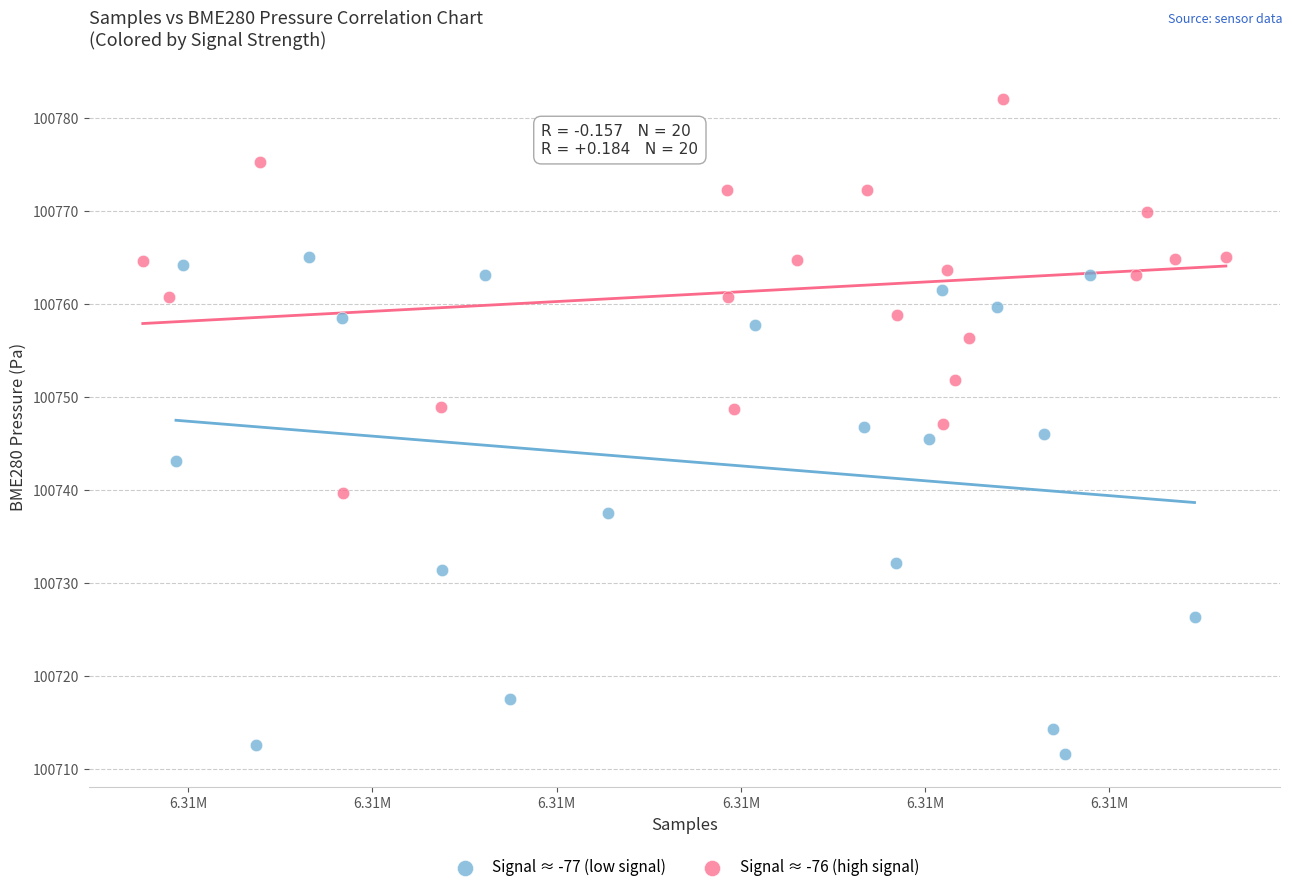

Which series has the widest spread of Y values?

Signal ≈ -77 (low signal)